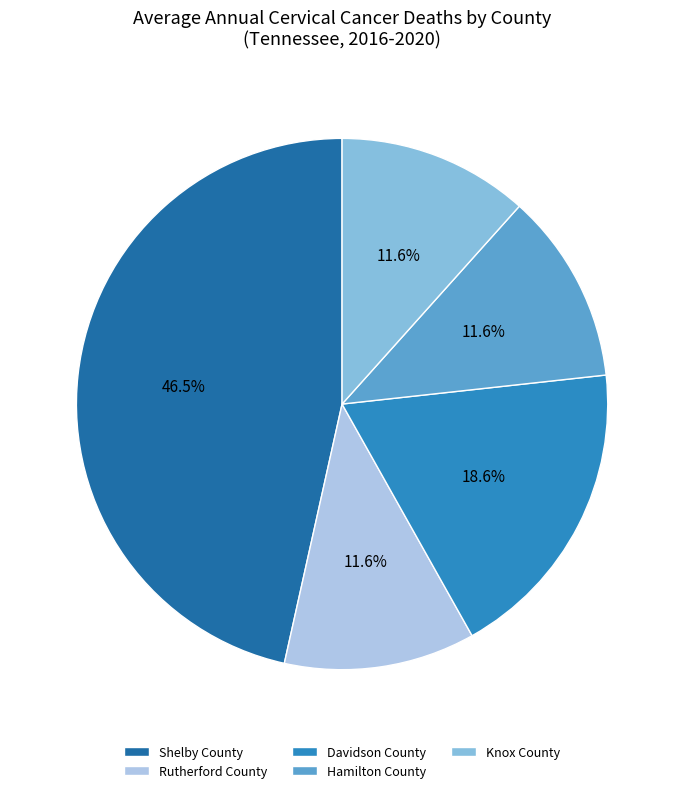

True or false: Shelby County accounts for 35% of the total.

False